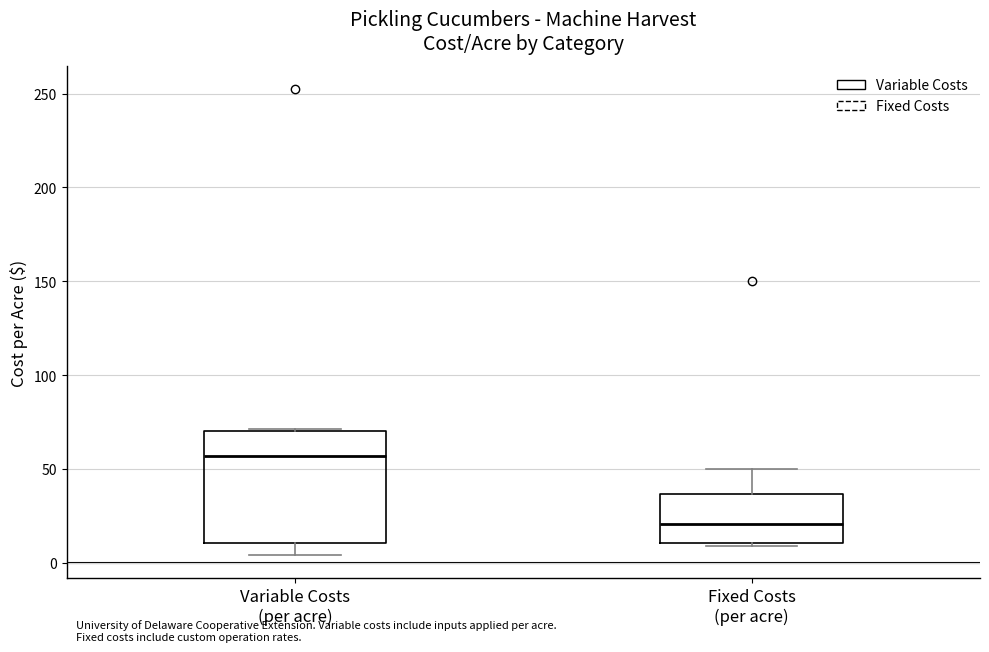

Where is the upper edge of the box for Fixed Costs (per acre) on the y-axis? The values are not printed on the chart, so give them approximately, as read against the axis.

35